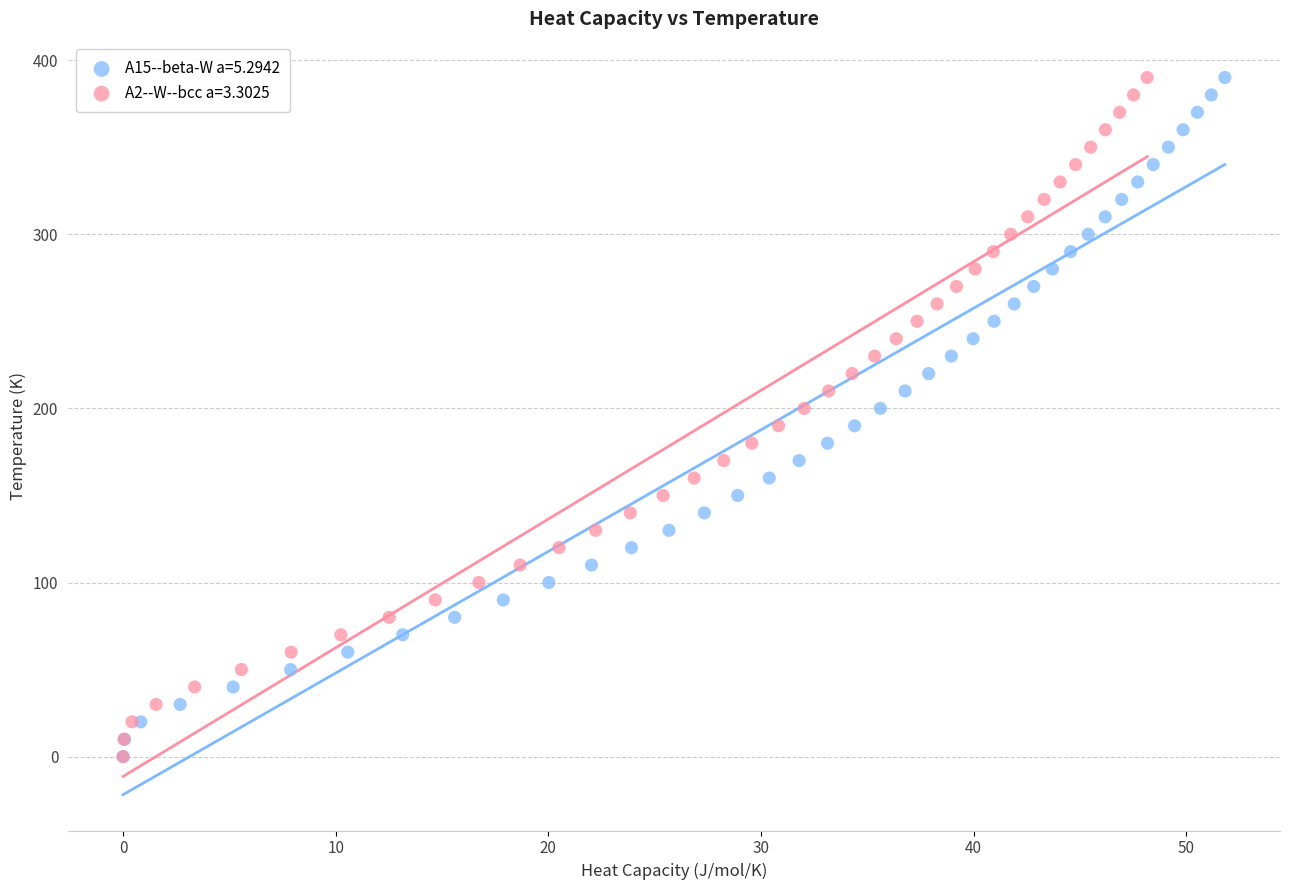

What are all the series names shown in the legend?

A15--beta-W a=5.2942, A2--W--bcc a=3.3025